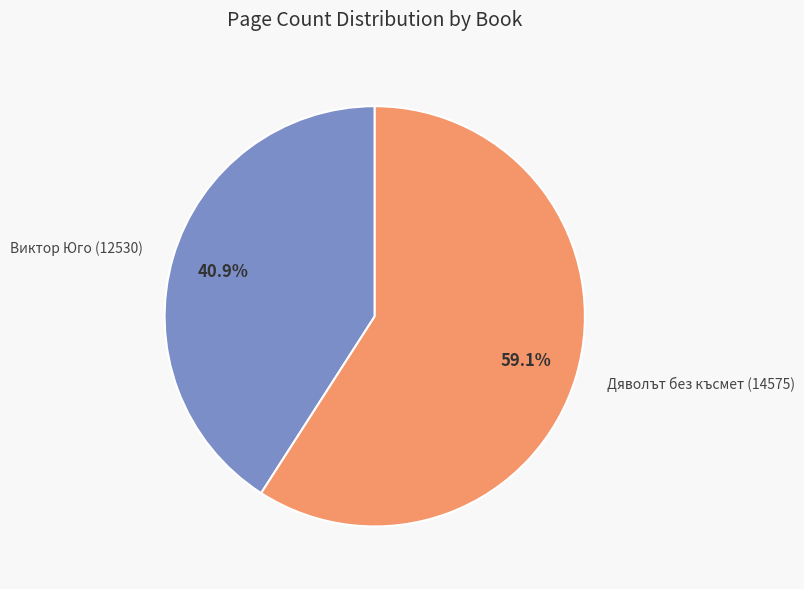

What is the smallest slice in the pie chart?

Виктор Юго (12530)